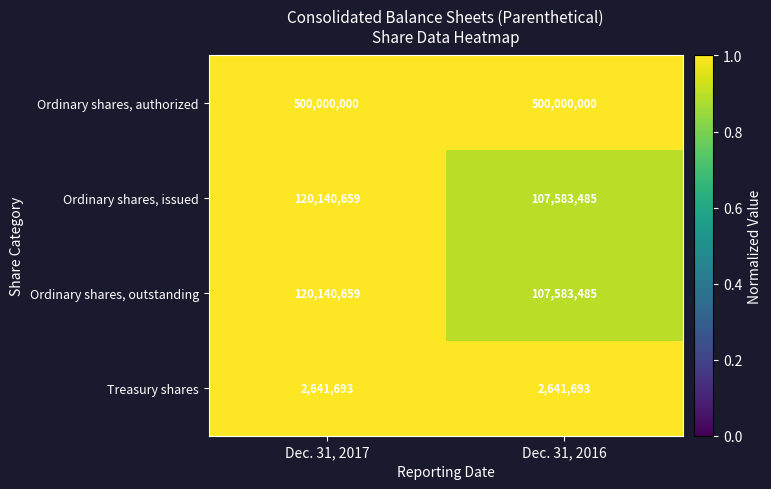

What is the maximum value shown in the chart?

500000000